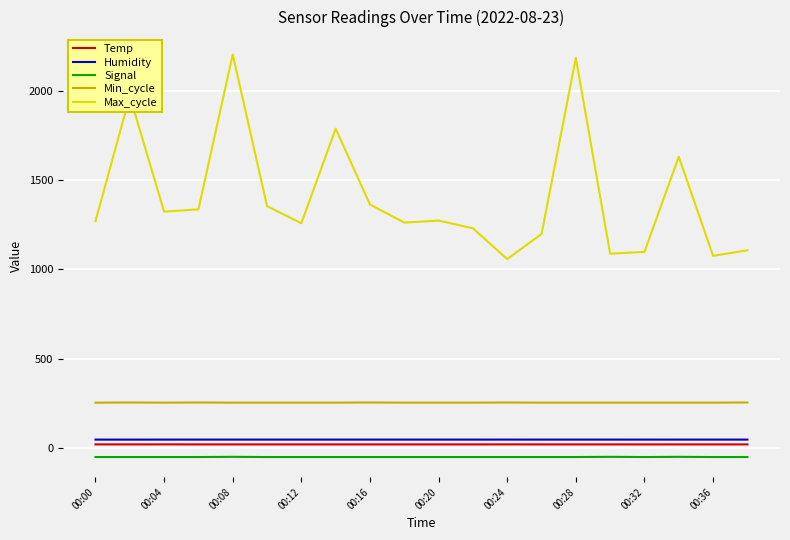

True or false: Signal and Temp cross at least once.

False